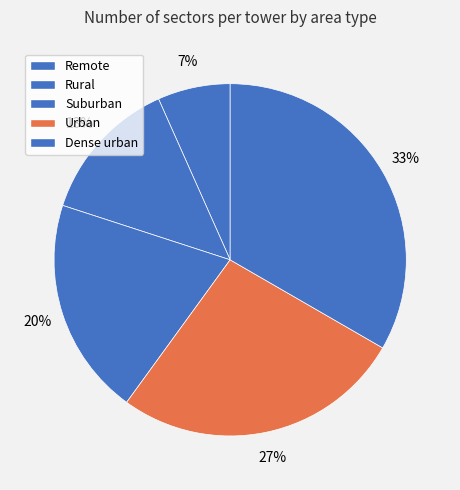

How many slices are in this pie chart?

5